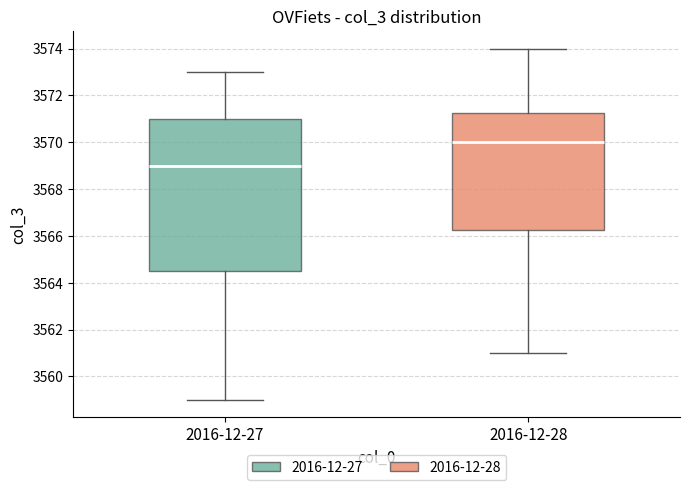

Reading left to right, read every box against the y-axis: the position of its median line, the range the box covers, and the ends of its whiskers. The values are not printed on the chart, so give them approximately, as read against the axis.

2016-12-27: median 3569.0, box 3564.6 to 3571.0, whiskers 3559.0 to 3573.0
2016-12-28: median 3570.0, box 3566.2 to 3571.2, whiskers 3561.0 to 3574.0